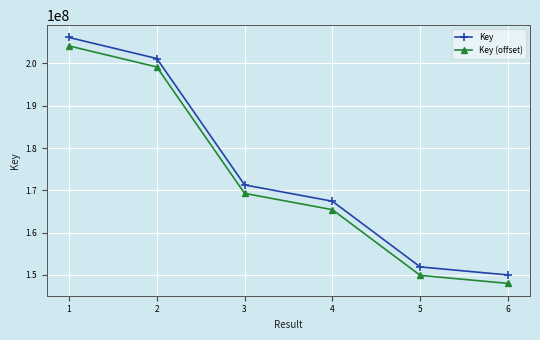

True or false: Key (offset) has a value of 62904817 at 5.

False